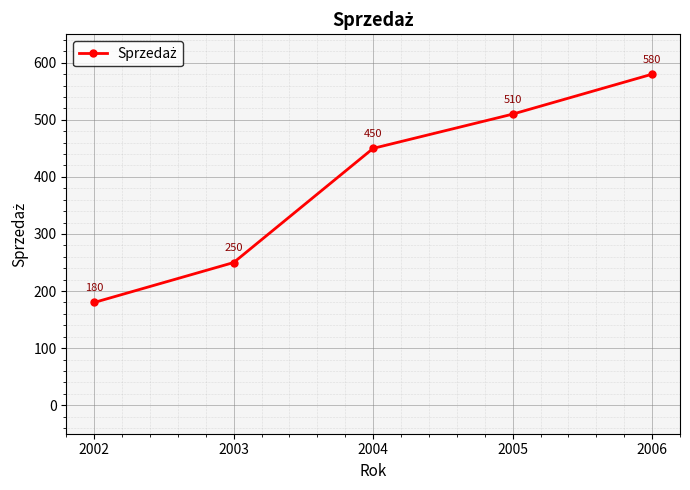

How many values are between 250 and 510?

3